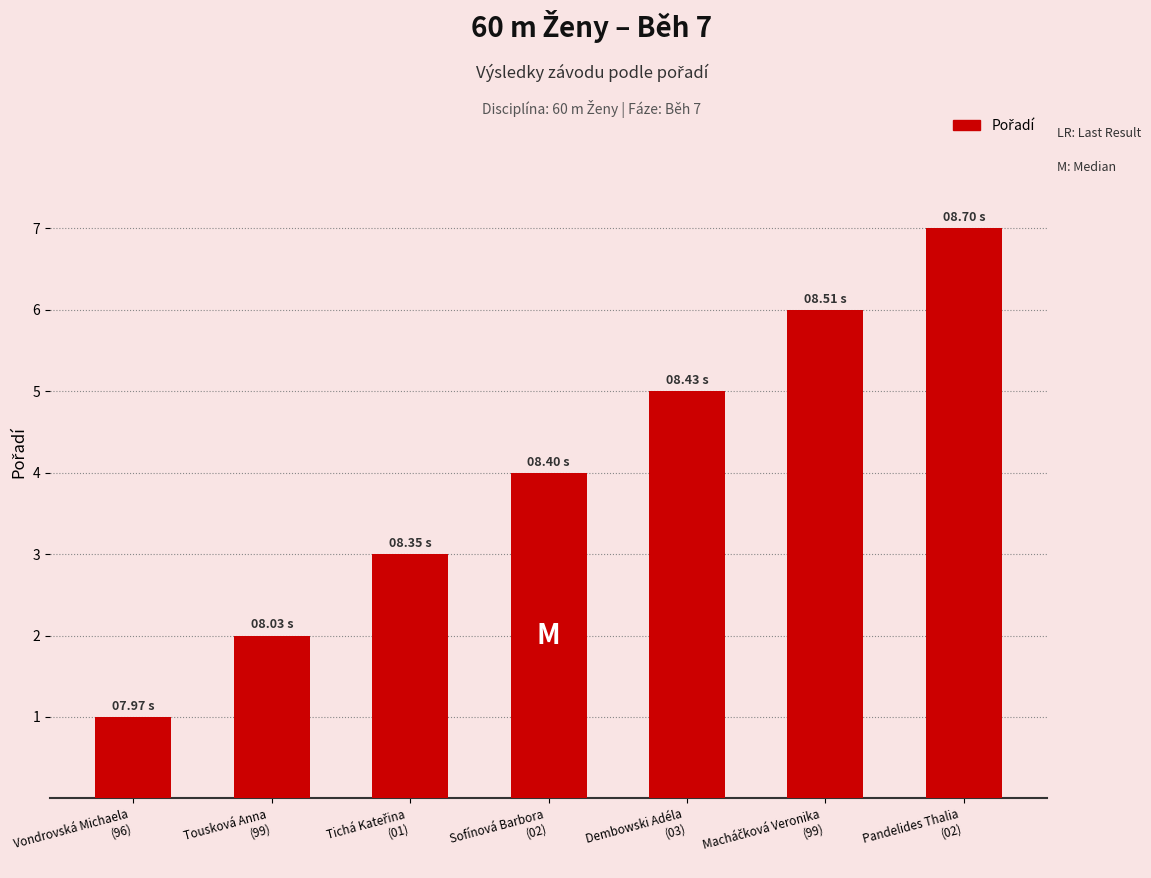

What is the difference between the maximum and minimum values?

6